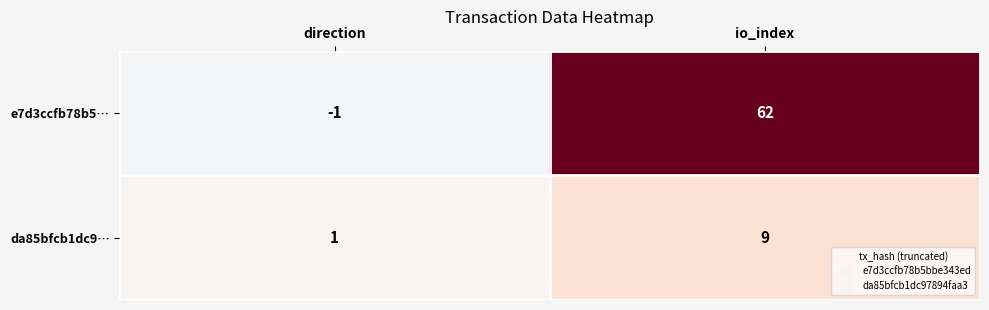

Rank the series at io_index from highest to lowest value.

e7d3ccfb78b5…, da85bfcb1dc9…